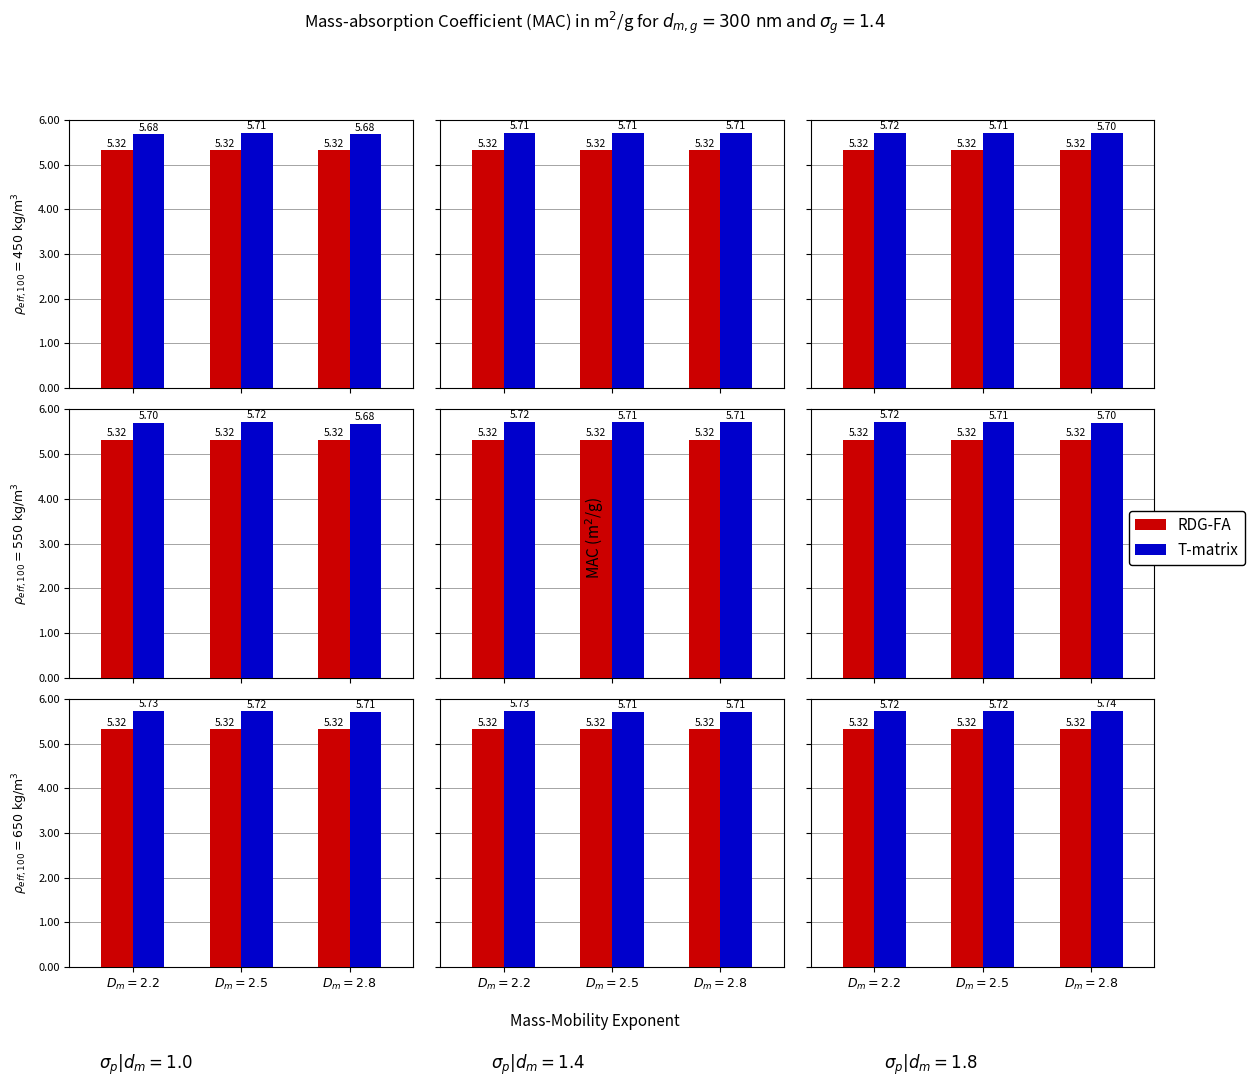

Which category has the highest value in the RDG-FA series?

$D_m = 2.2$